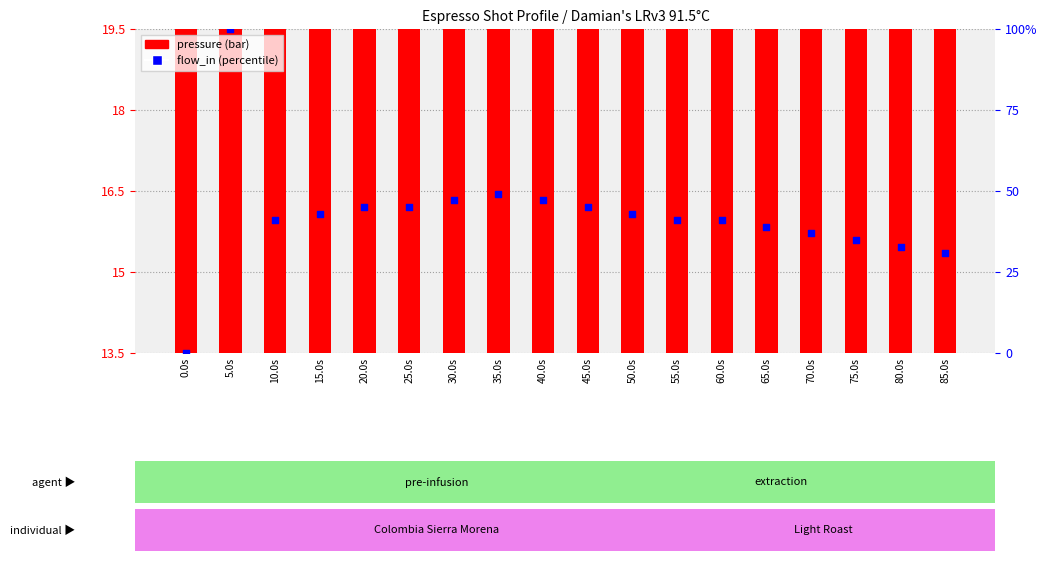

Is the value of pressure (bar) at 50.0s greater than the value of flow_in (percentile) at 65.0s?

No